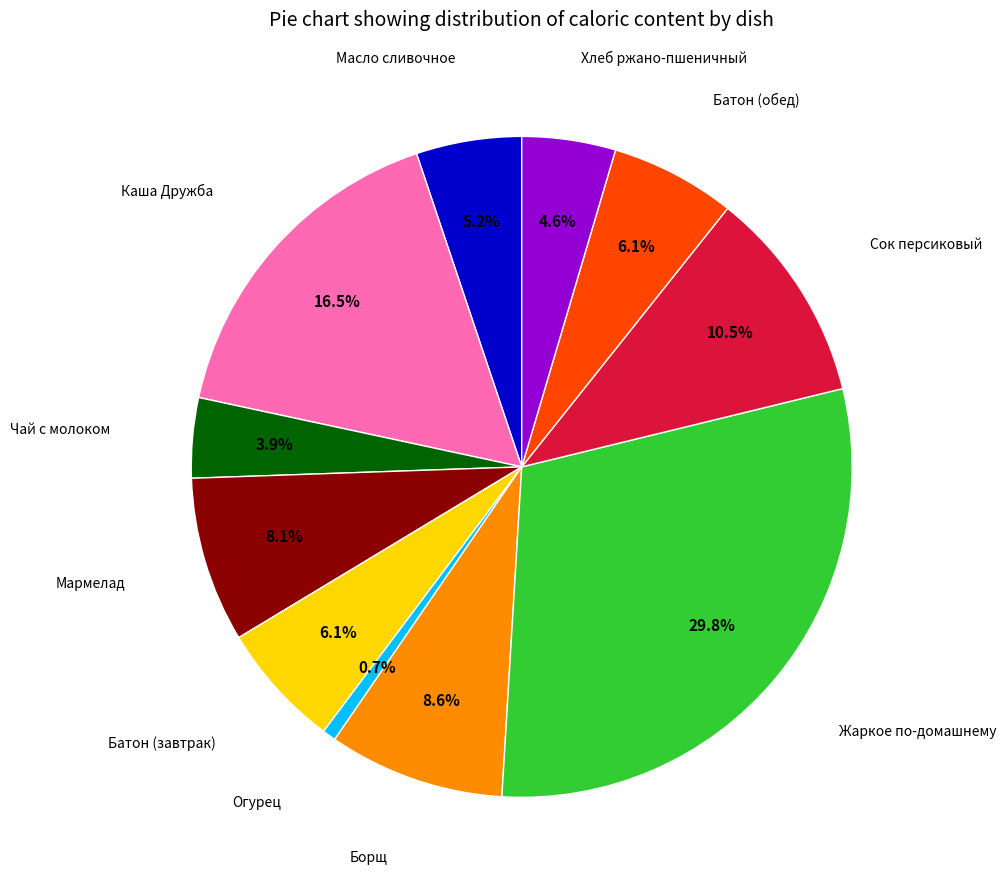

Between Масло сливочное and Чай с молоком, which is larger?

Масло сливочное